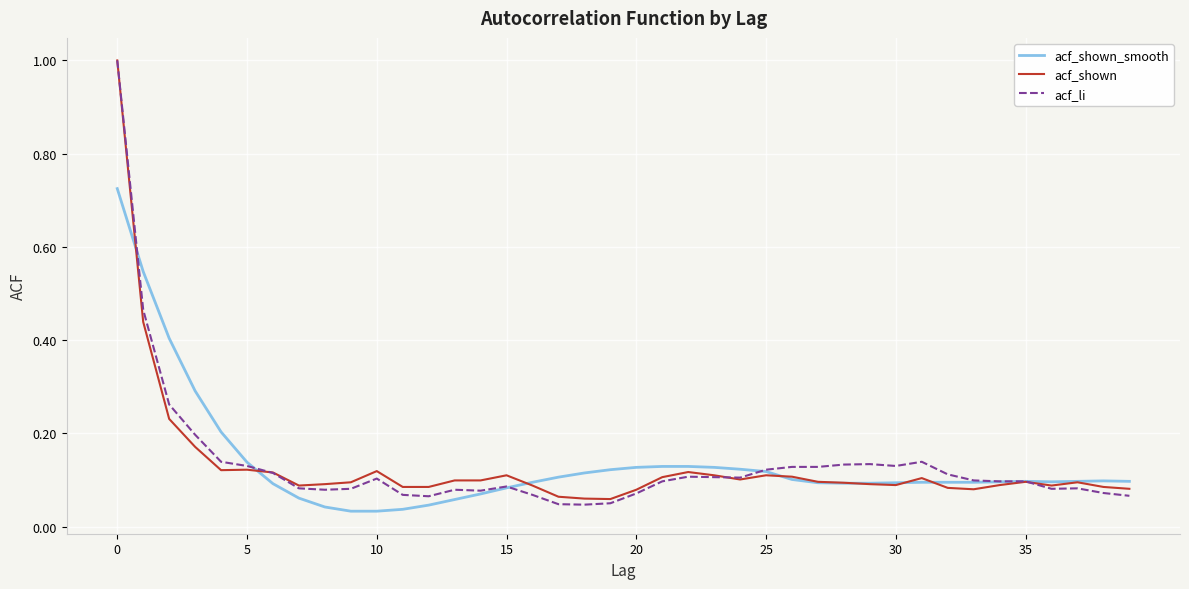

Which series has the largest range (max minus min)?

acf_li